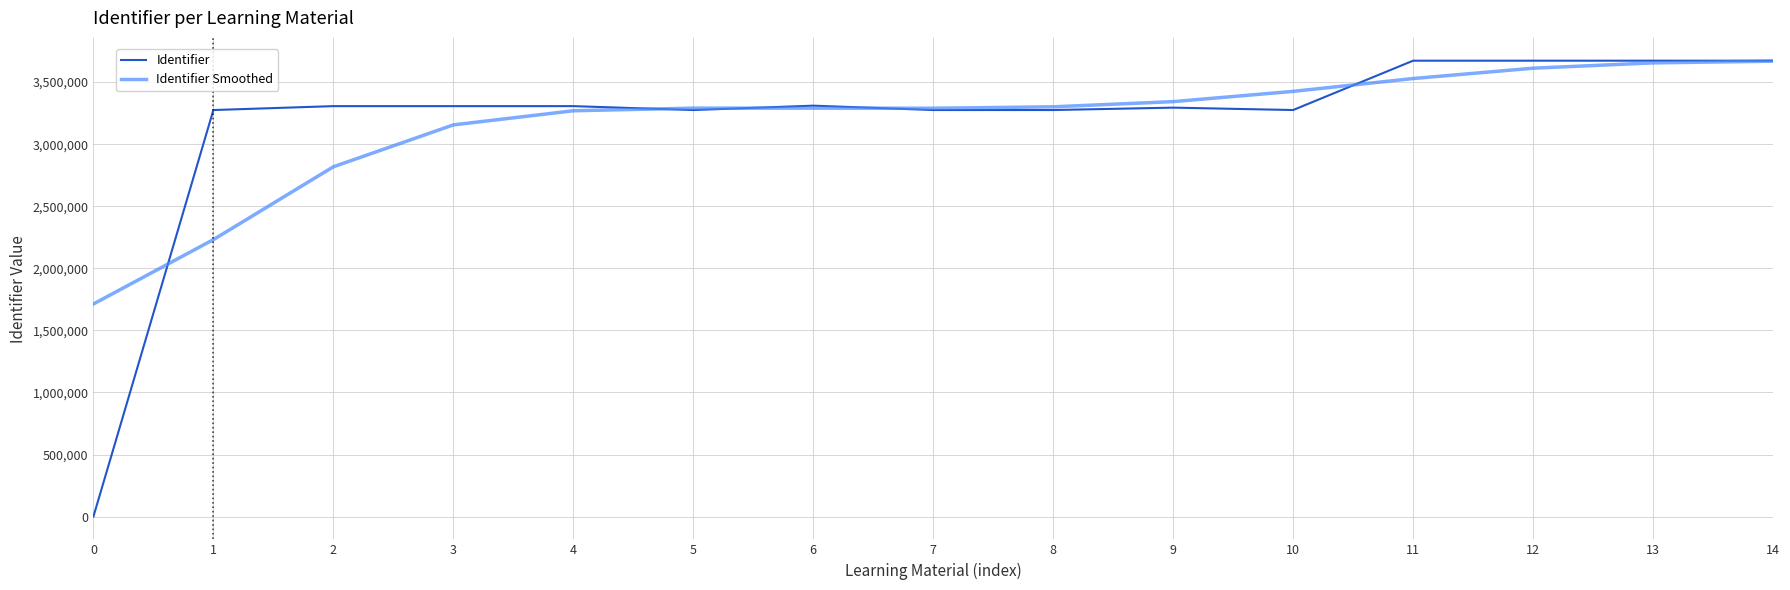

At how many categories does at least one series exceed 98425?

15